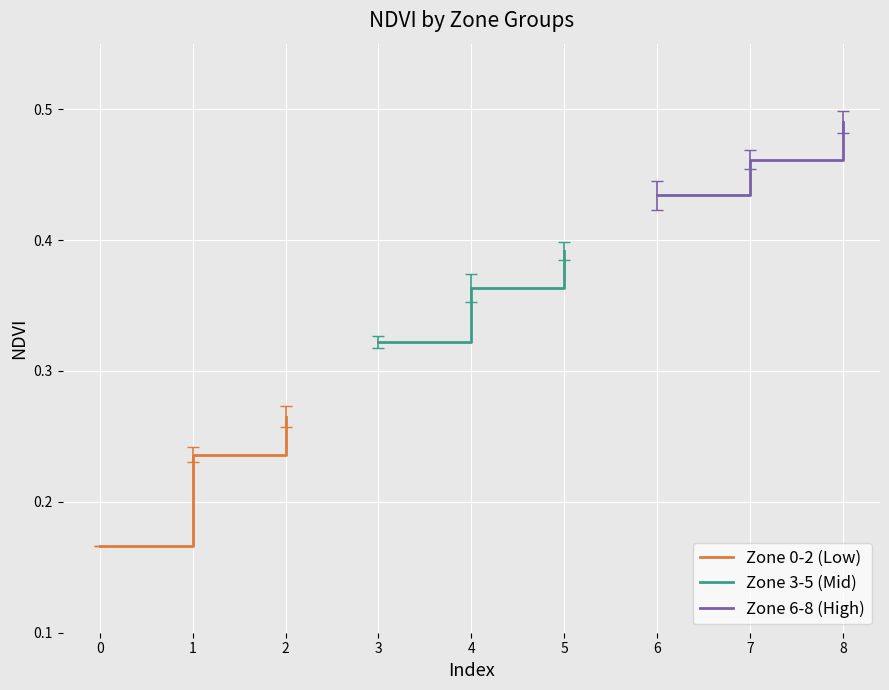

How many Zone 6-8 (High) values are between 0 and 1?

3